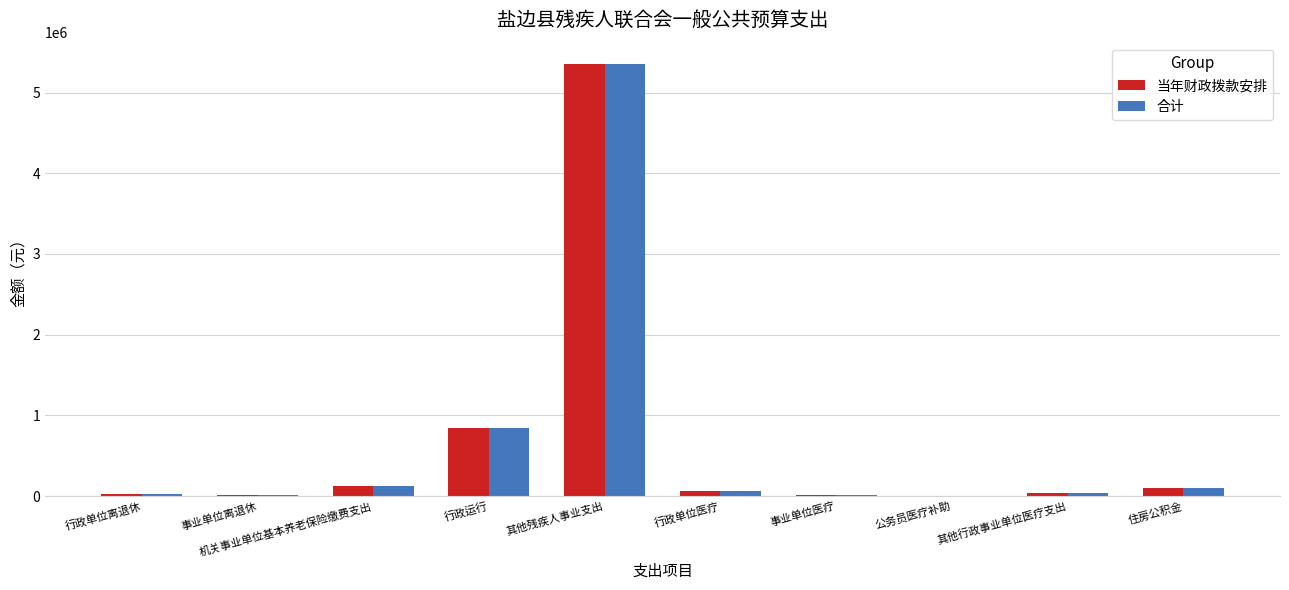

Is the value of 当年财政拨款安排 at 机关事业单位基本养老保险缴费支出 greater than the value of 合计 at 事业单位医疗?

Yes